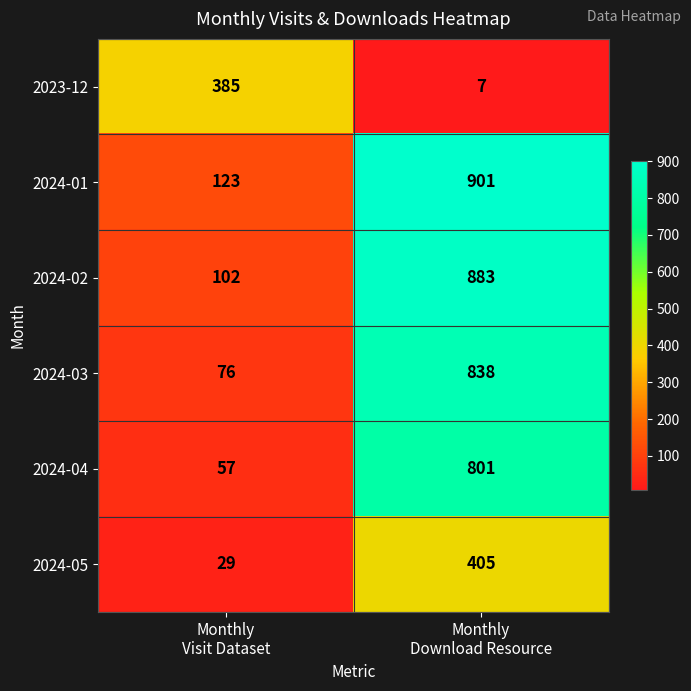

What is the lowest value of the 2024-03 series?

76